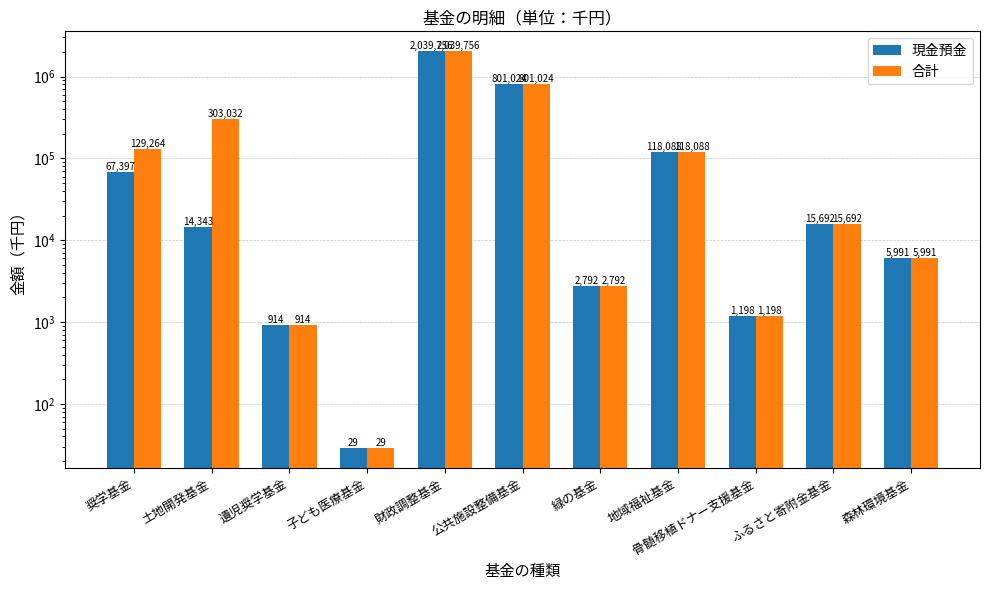

Reading left to right, list all the values displayed in this chart.

現金預金: 67397	14343	914	29	2039756	801024	2792	118088	1198	15692	5991
合計: 129264	303032	914	29	2039756	801024	2792	118088	1198	15692	5991